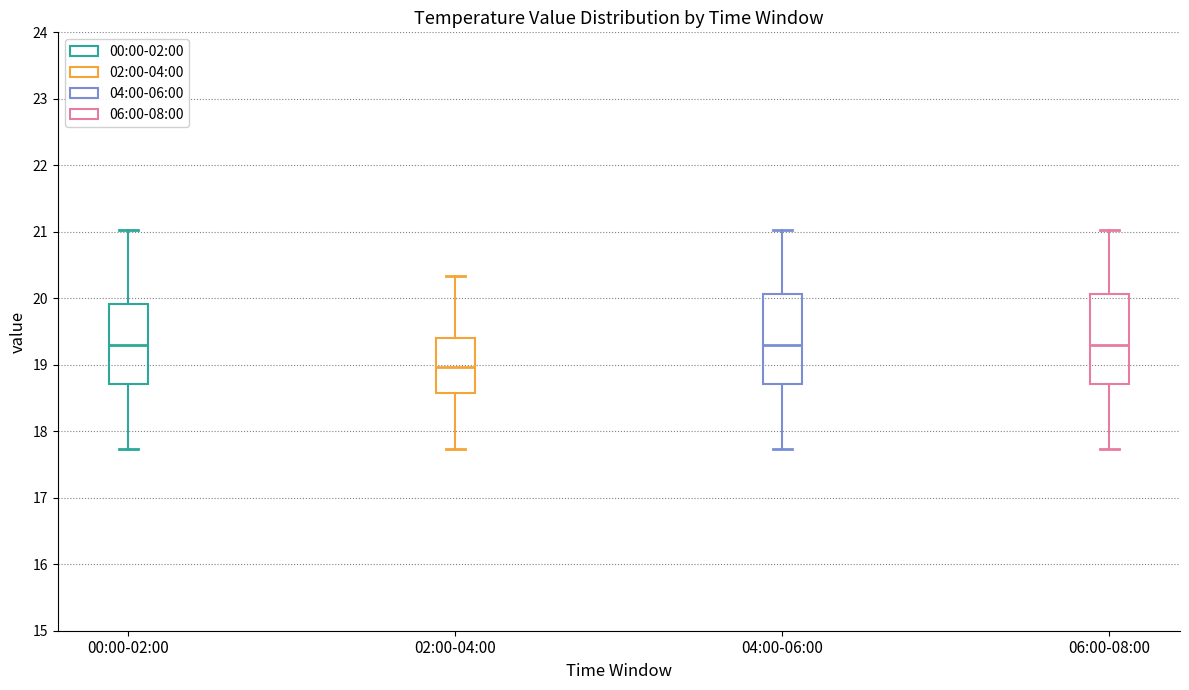

Reading left to right, transcribe this box plot: for each box, give where its median line is, the range the box spans, and where its two whiskers end, as read against the y-axis. The values are not printed on the chart, so give them approximately, as read against the axis.

00:00-02:00: median 19.3, box 18.7 to 19.9, whiskers 17.7 to 21.0
02:00-04:00: median 19.0, box 18.6 to 19.4, whiskers 17.7 to 20.3
04:00-06:00: median 19.3, box 18.7 to 20.1, whiskers 17.7 to 21.0
06:00-08:00: median 19.3, box 18.7 to 20.1, whiskers 17.7 to 21.0